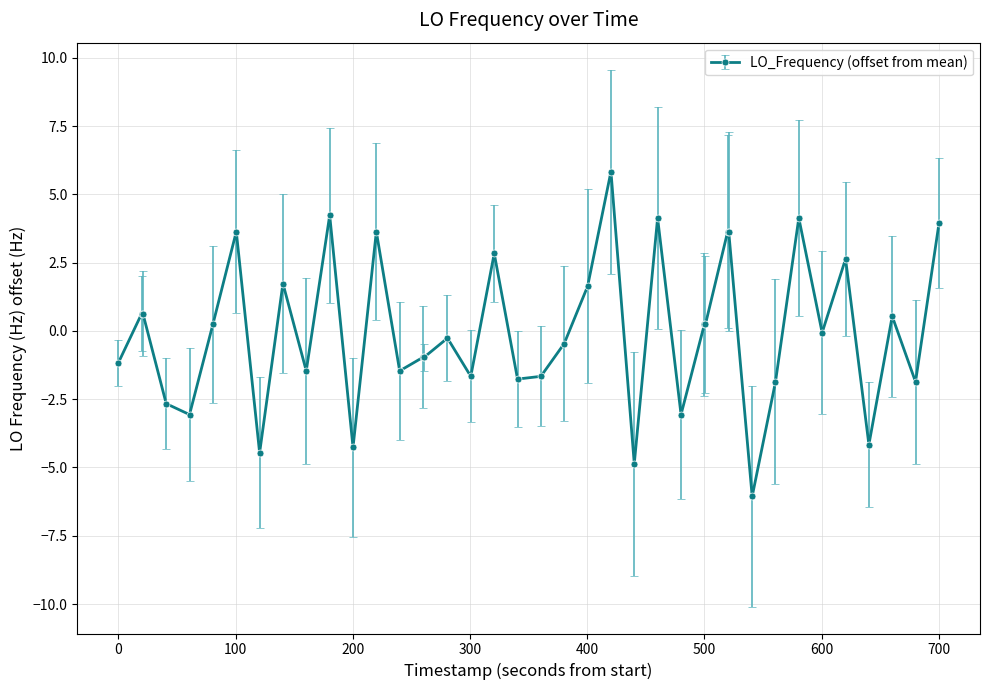

What is the minimum value shown in the chart?

-6.1